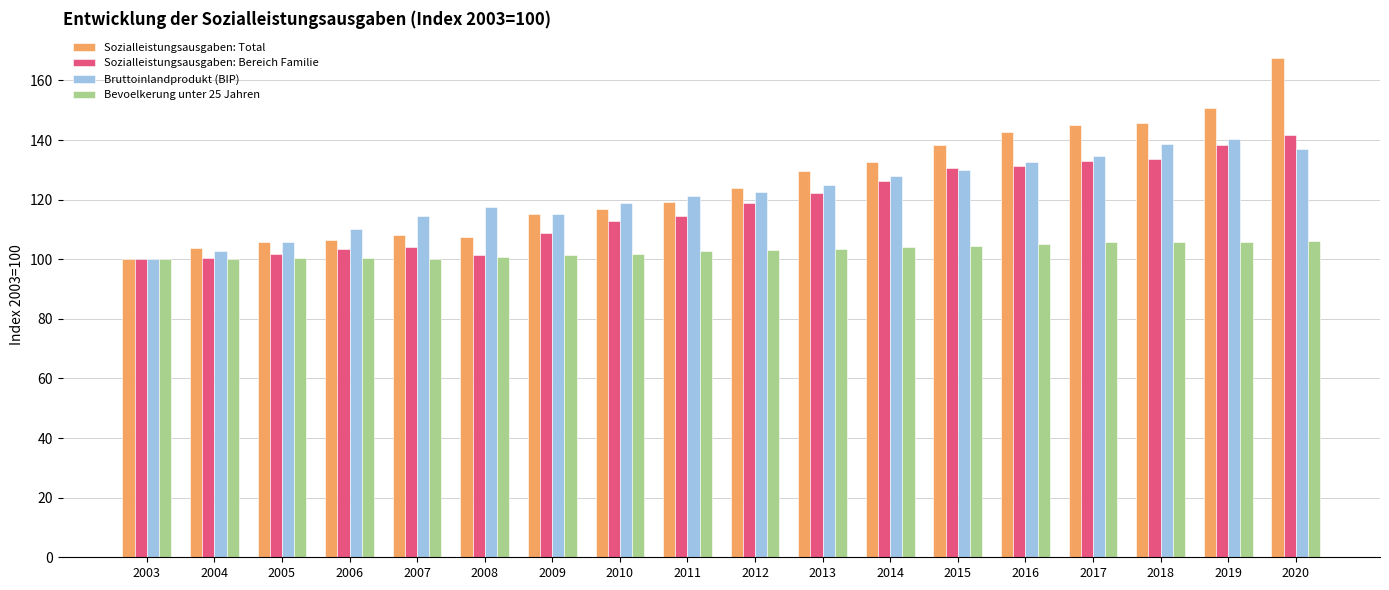

What are all the series names shown in the legend?

Sozialleistungsausgaben: Total, Sozialleistungsausgaben: Bereich Familie, Bruttoinlandprodukt (BIP), Bevoelkerung unter 25 Jahren